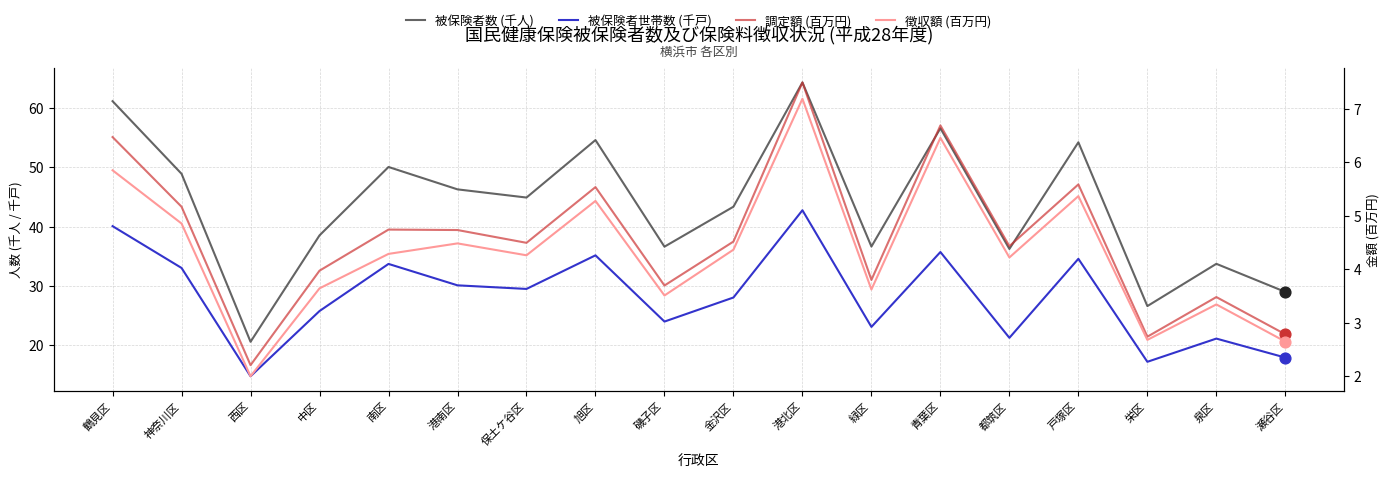

Is the value of 被保険者世帯数 (千戸) at 戸塚区 greater than the value of 被保険者数 (千人) at 都筑区?

No